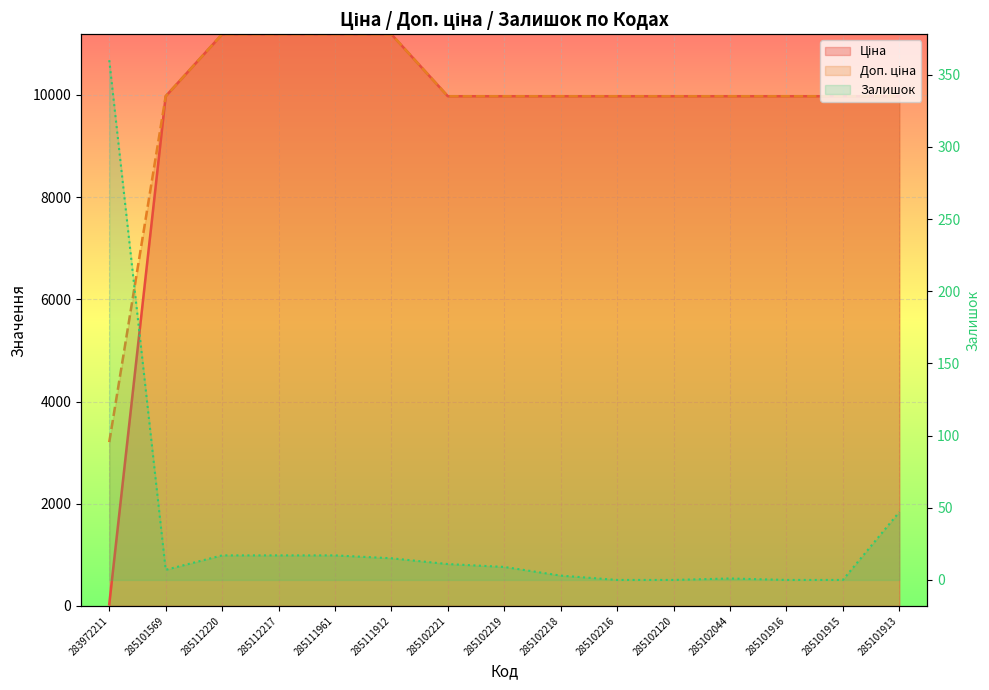

At which label is Доп. ціна closest to 7196?

285101569